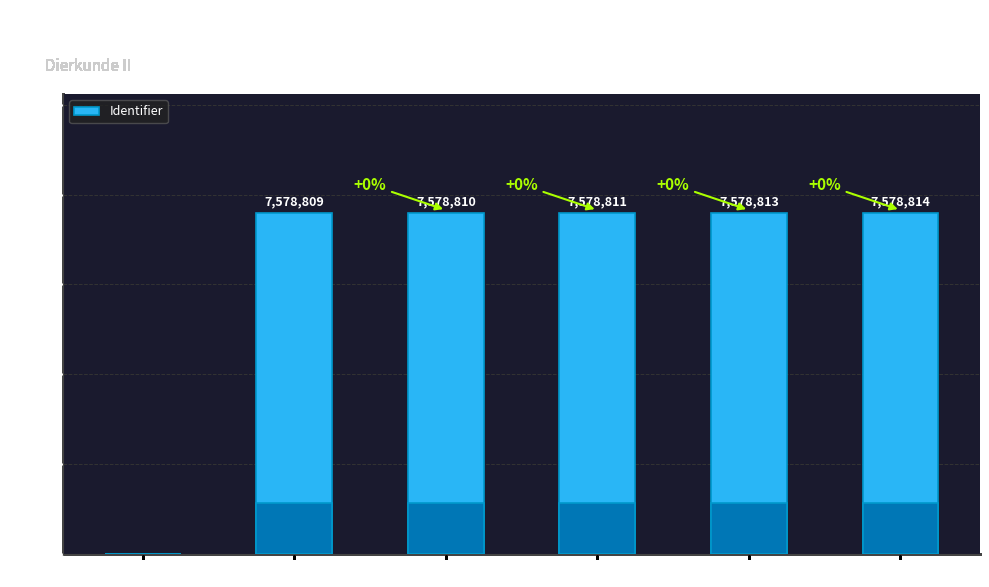

Reading left to right, extract all data points from this chart.

0	7578809	7578810	7578811	7578813	7578814